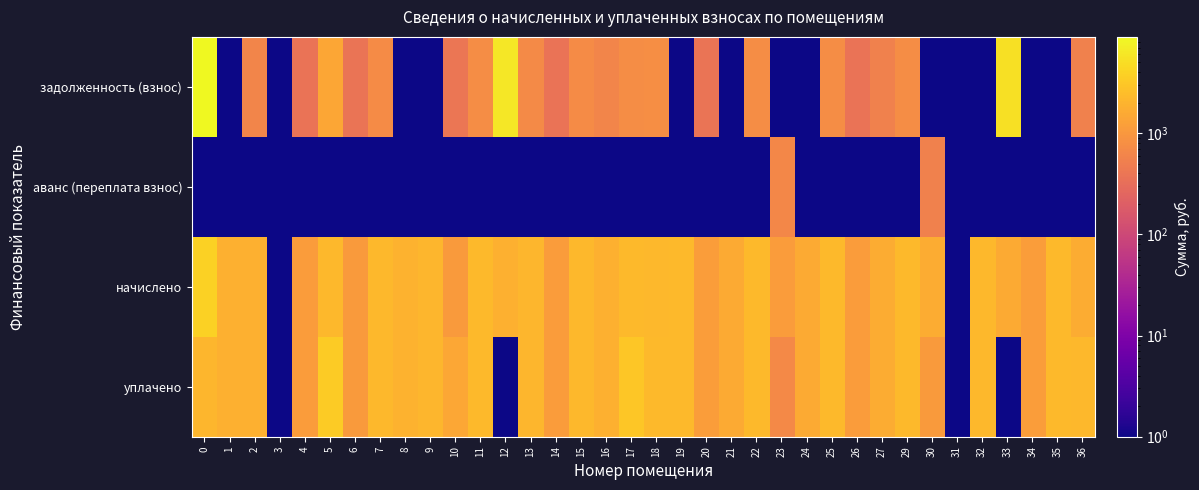

Reading left to right, what are all the values shown in this chart?

задолженность (взнос): 0=8950.9	1=1.0	2=621.9	3=1.0	4=368.7	5=1455.1	6=384.5	7=726.3	8=1.0	9=1.0	10=393.2	11=748.5	12=6169.6	13=701.8	14=367.5	15=739.9	16=604.7	17=764.4	18=770.6	19=1.0	20=390.8	21=1.0	22=750.9	23=1.0	24=1.0	25=769.5	26=376.1	27=542.0	29=759.5	30=1.0	31=1.0	32=1.0	33=5358.4	34=1.0	35=1.0	36=543.2
аванс (переплата взнос): 0=1.0	1=1.0	2=1.0	3=1.0	4=1.0	5=1.0	6=1.0	7=1.0	8=1.0	9=1.0	10=1.0	11=1.0	12=1.0	13=1.0	14=1.0	15=1.0	16=1.0	17=1.0	18=1.0	19=1.0	20=1.0	21=1.0	22=1.0	23=664.0	24=1.0	25=1.0	26=1.0	27=1.0	29=1.0	30=542.0	31=1.0	32=1.0	33=1.0	34=1.0	35=1.0	36=1.0
начислено: 0=3823.4	1=1843.5	2=1865.6	3=1.0	4=1106.1	5=2182.7	6=1069.2	7=2179.0	8=1887.8	9=2112.7	10=1087.7	11=2245.4	12=1850.9	13=2105.3	14=1102.4	15=2219.6	16=1814.0	17=2293.3	18=2230.7	19=2256.4	20=1139.3	21=1589.1	22=2252.8	23=1124.5	24=1596.5	25=2267.5	26=1128.2	27=1626.0	29=2278.6	30=1626.0	31=1.0	32=2215.9	33=1607.5	34=1139.3	35=2260.1	36=1629.7
уплачено: 0=2107.8	1=1843.5	2=1865.6	3=1.0	4=1106.1	5=3355.9	6=1097.8	7=2179.0	8=1887.8	9=2112.7	10=1480.9	11=2245.4	12=1.0	13=2105.3	14=1102.4	15=2219.6	16=1814.0	17=3057.8	18=2257.7	19=2256.0	20=1150.3	21=1589.1	22=2252.8	23=670.0	24=1596.5	25=2281.2	26=1128.2	27=1626.0	29=2278.6	30=1084.0	31=1.0	32=2215.9	33=1.0	34=1139.3	35=2260.1	36=2172.9